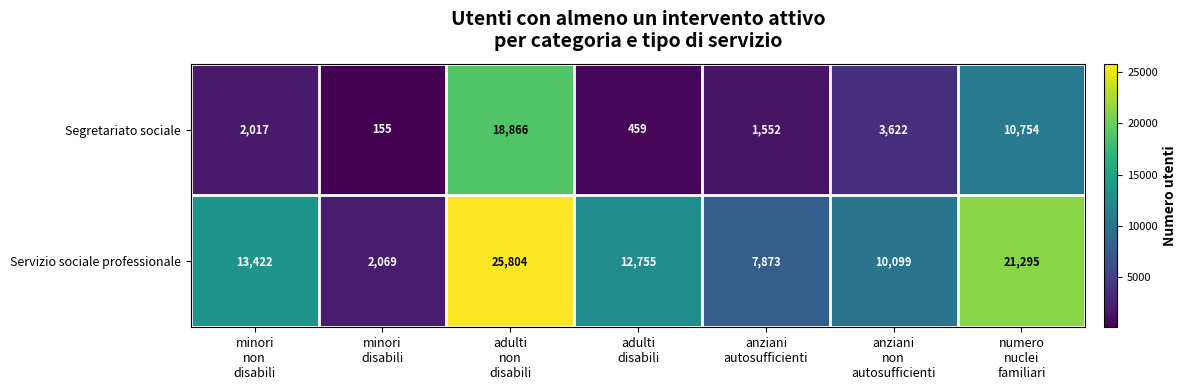

What is the difference between the second highest and second lowest values in the Servizio sociale professionale series?

13422